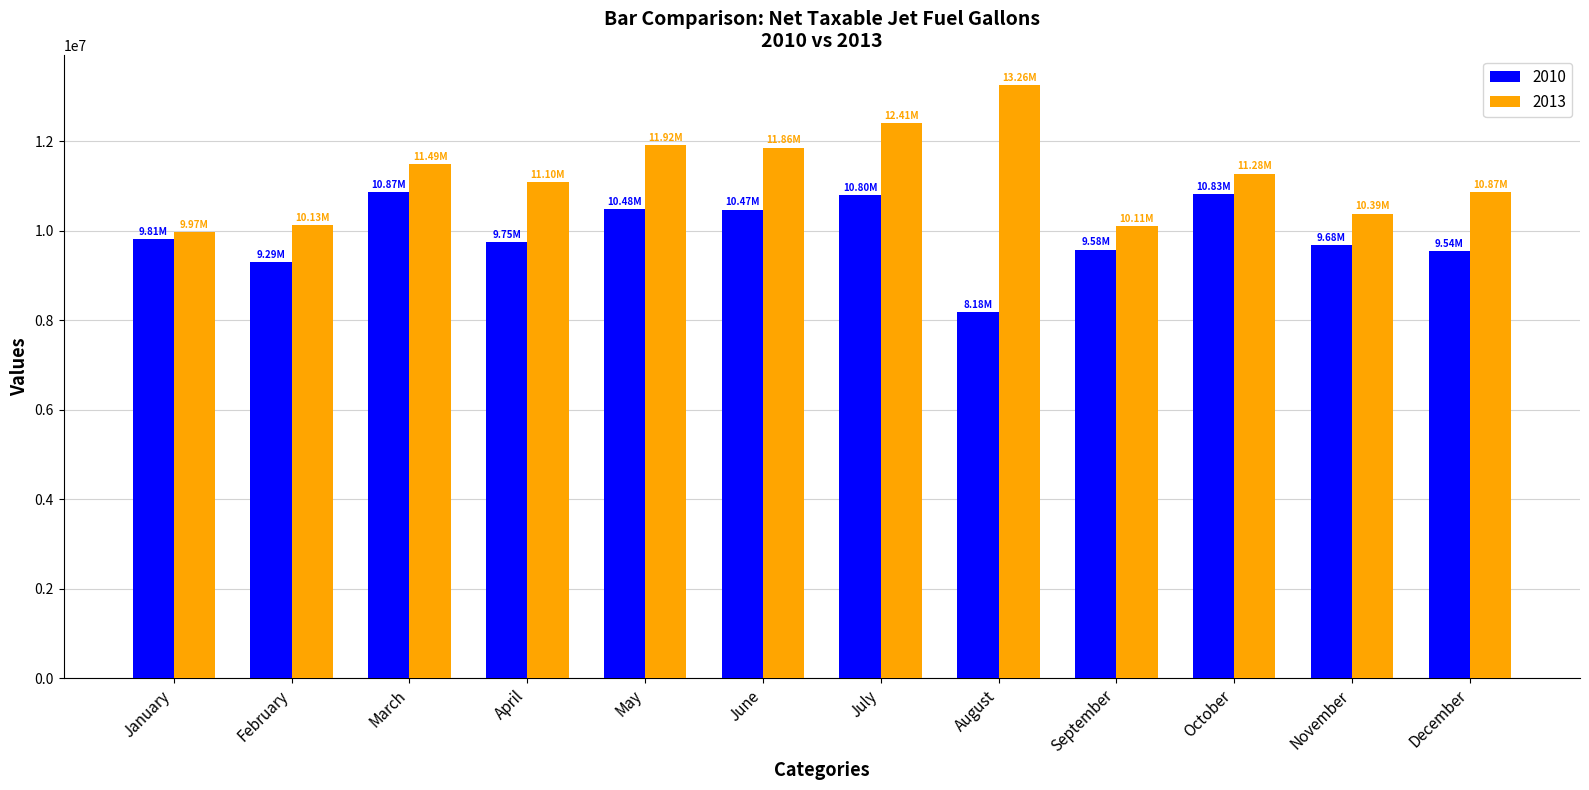

Which label corresponds to the smallest value in the chart?

August